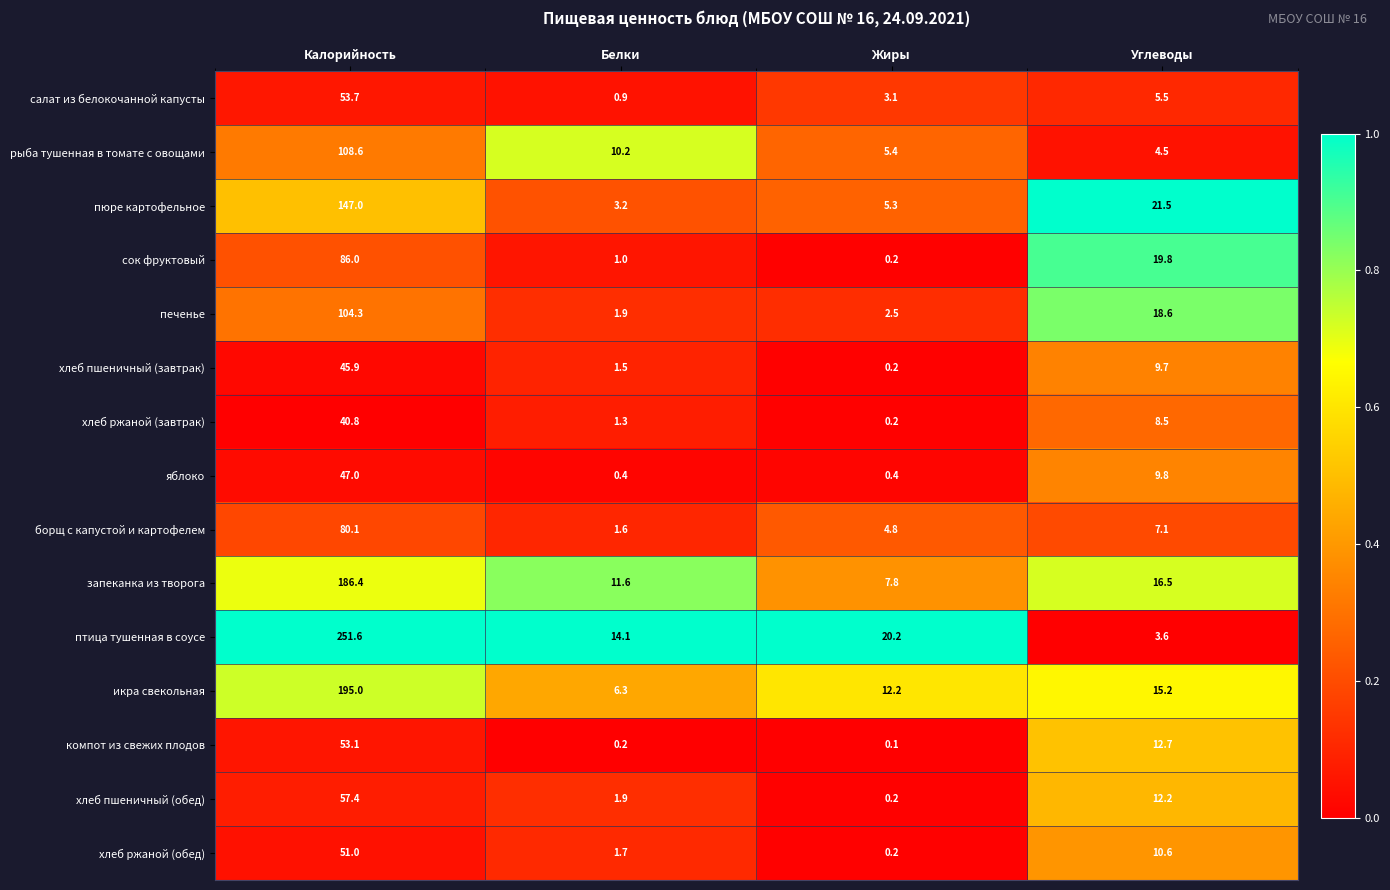

What is the sum of all хлеб пшеничный (завтрак) values?

57.3